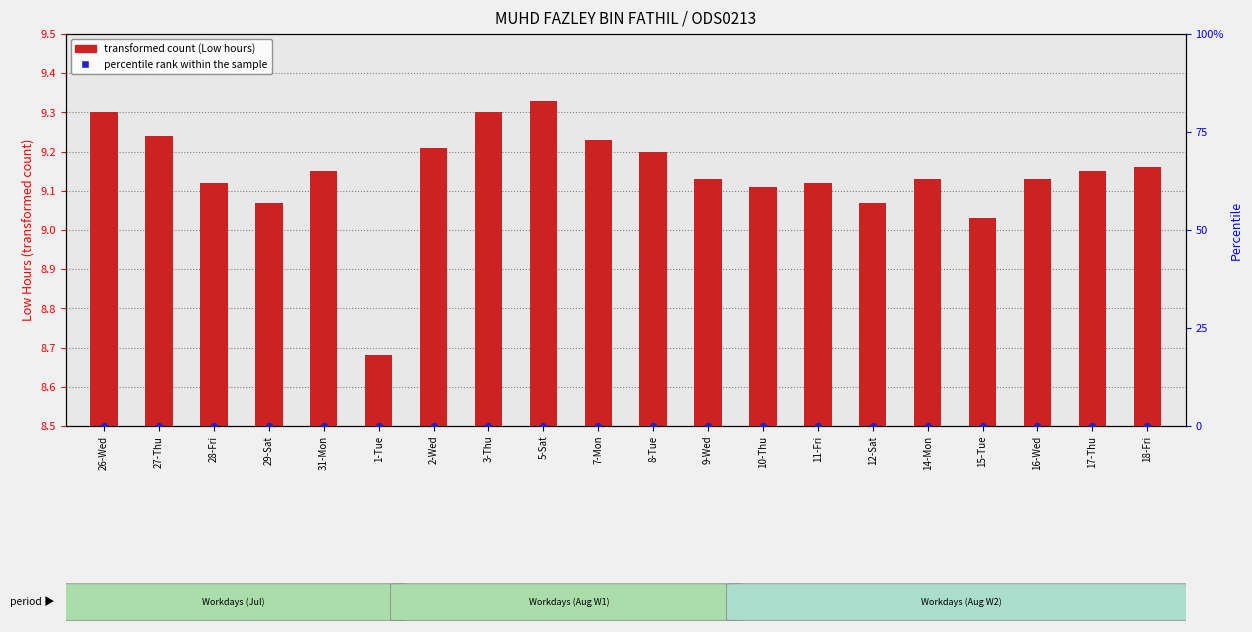

Which series reaches the maximum Y coordinate?

transformed count